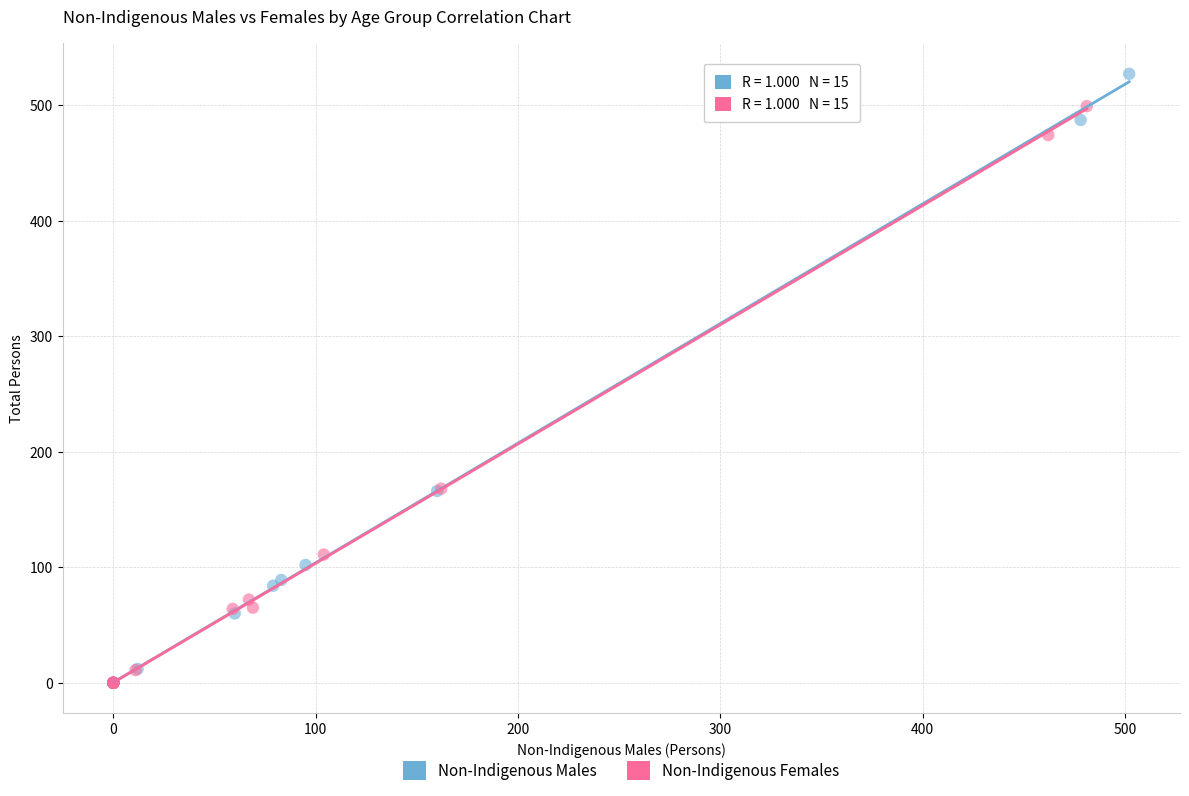

What are all the series names shown in the legend?

Non-Indigenous Males, Non-Indigenous Females